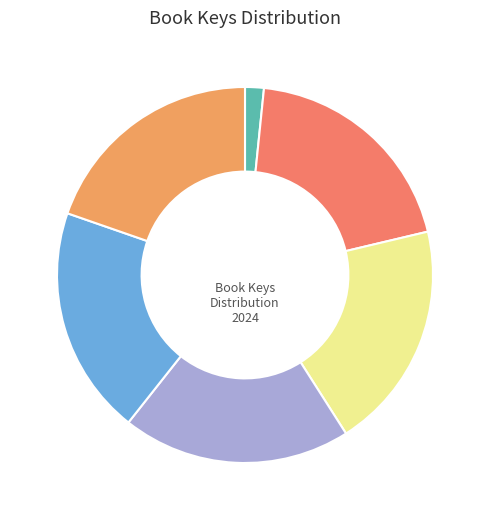

How many slices are in this pie chart?

6